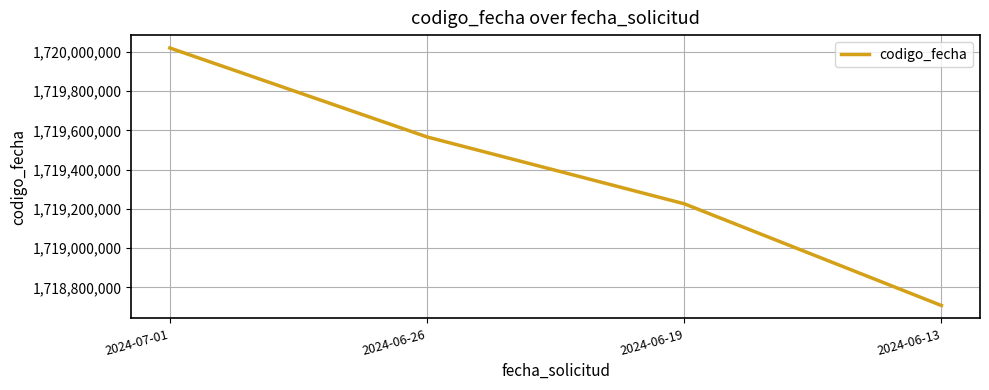

What is the greatest value displayed?

1720020111